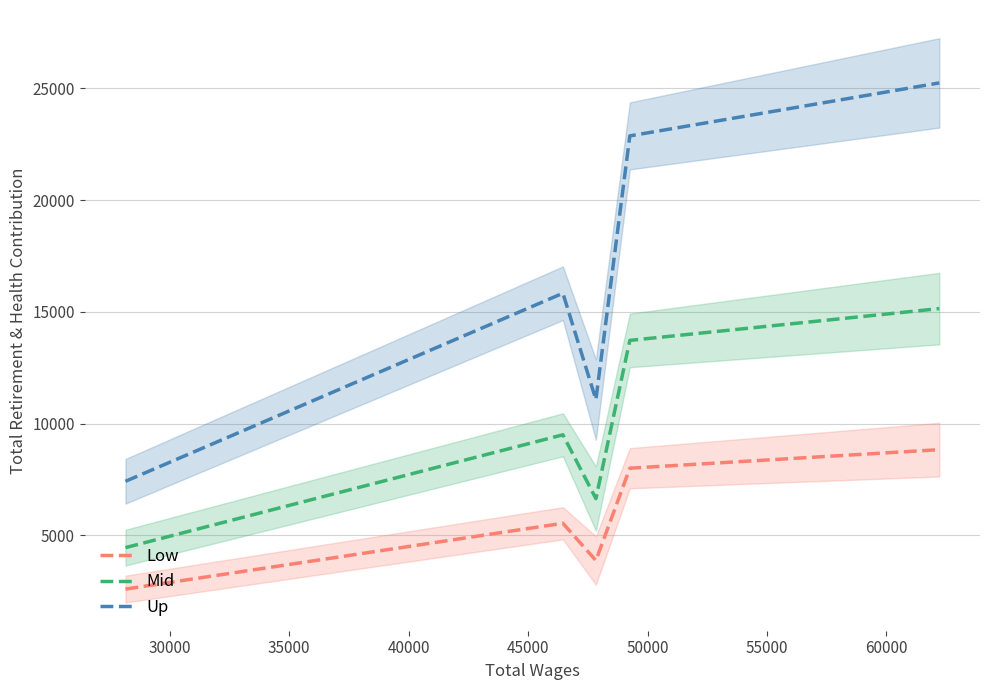

At 45000, list the series in order from smallest to largest.

Retirement (Low), Retirement (Mid), Total Retirement & Health Contribution